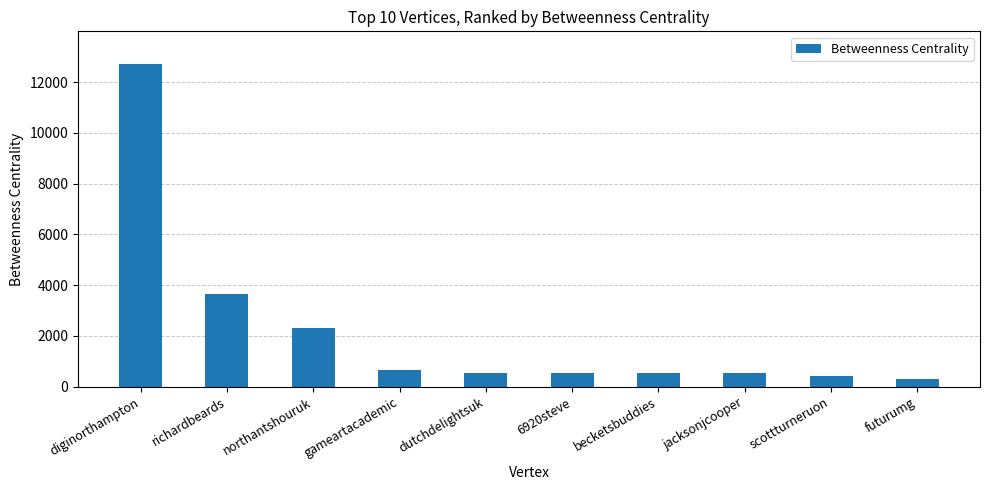

What is the difference between the second highest and minimum values?

3366.7